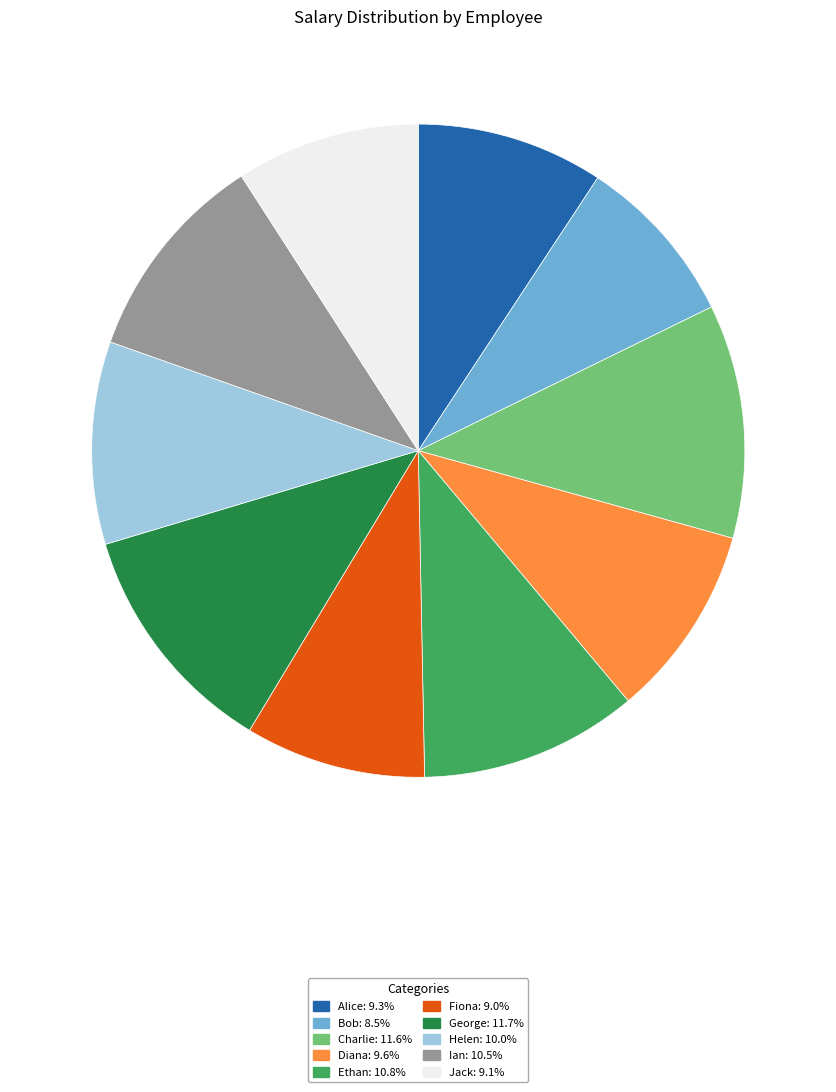

Approximately how many times larger is the value at George compared to Diana?

1.2